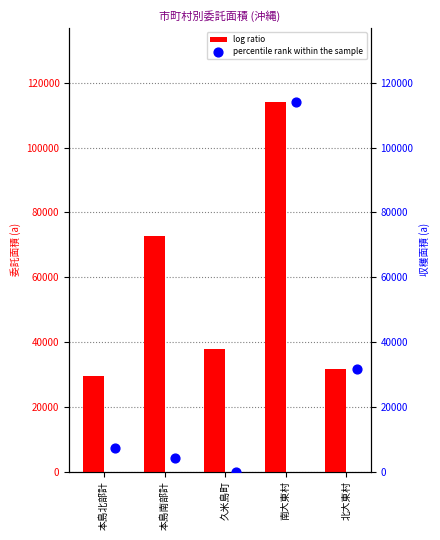

At how many categories does at least one series exceed 74436?

1